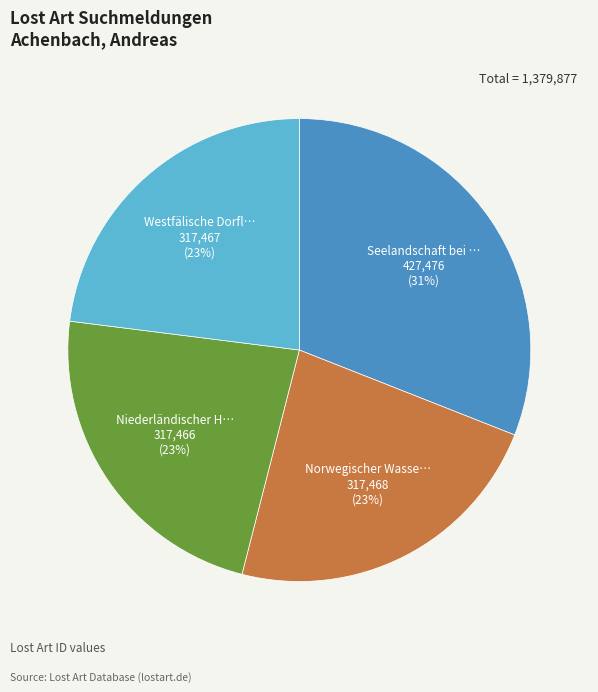

Is there a majority slice in this chart?

No